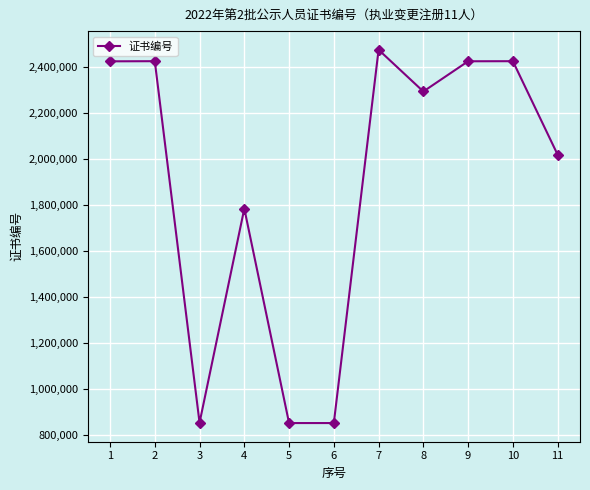

How many distinct data groups are displayed?

1